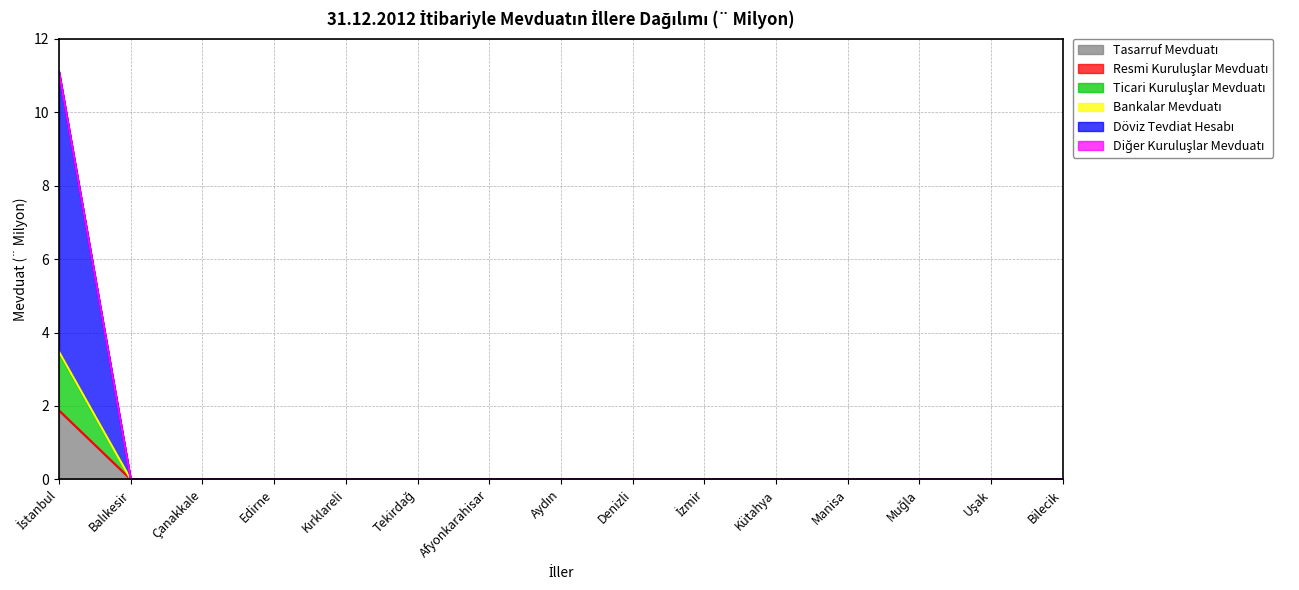

List the labels in order of Bankalar Mevduatı value, smallest first.

Balıkesir, Çanakkale, Edirne, Kırklareli, Tekirdağ, Afyonkarahisar, Aydın, Denizli, İzmir, Kütahya, Manisa, Muğla, Uşak, Bilecik, İstanbul